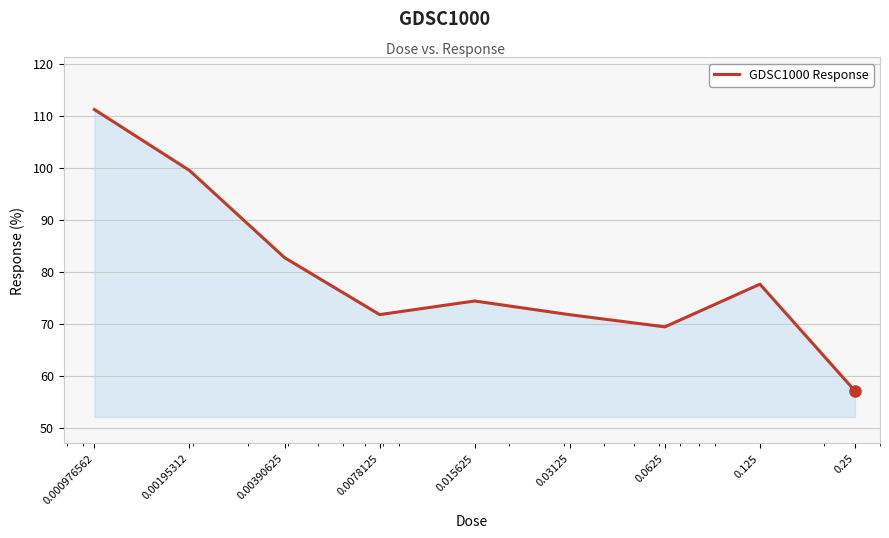

What is the greatest value displayed?

111.2